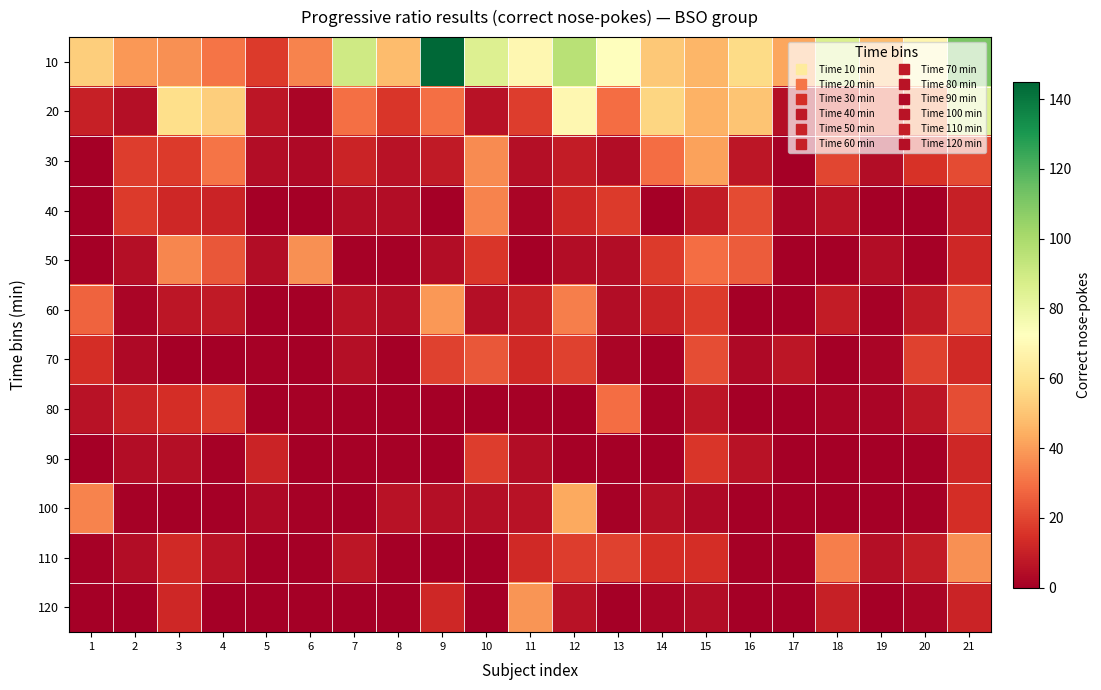

Reading left to right, extract all data points from this chart.

10: 1=53	2=39	3=37	4=31	5=17	6=34	7=90	8=48	9=145	10=85	11=69	12=96	13=72	14=51	15=46	16=57	17=42	18=86	19=48	20=68	21=111
20: 1=10	2=5	3=58	4=53	5=7	6=2	7=30	8=16	9=30	10=6	11=18	12=69	13=29	14=55	15=45	16=50	17=5	18=17	19=24	20=37	21=85
30: 1=0	2=18	3=17	4=31	5=4	6=3	7=11	8=6	9=8	10=36	11=5	12=9	13=4	14=29	15=41	16=7	17=0	18=20	19=4	20=15	21=21
40: 1=0	2=17	3=12	4=11	5=0	6=0	7=4	8=4	9=0	10=34	11=2	12=12	13=17	14=0	15=9	16=21	17=2	18=6	19=0	20=0	21=10
50: 1=0	2=5	3=35	4=24	5=4	6=37	7=1	8=1	9=4	10=16	11=0	12=4	13=4	14=17	15=29	16=25	17=0	18=0	19=4	20=1	21=12
60: 1=27	2=2	3=7	4=8	5=0	6=0	7=6	8=4	9=39	10=5	11=10	12=33	13=4	14=11	15=17	16=0	17=0	18=9	19=1	20=8	21=21
70: 1=14	2=3	3=0	4=0	5=1	6=0	7=5	8=0	9=19	10=24	11=13	12=19	13=2	14=1	15=22	16=3	17=7	18=0	19=2	20=19	21=13
80: 1=6	2=11	3=14	4=17	5=0	6=1	7=1	8=0	9=0	10=0	11=1	12=0	13=29	14=1	15=7	16=0	17=0	18=2	19=2	20=7	21=22
90: 1=0	2=4	3=5	4=1	5=11	6=0	7=1	8=1	9=0	10=18	11=4	12=1	13=0	14=0	15=16	16=6	17=0	18=0	19=0	20=1	21=12
100: 1=34	2=1	3=0	4=0	5=3	6=1	7=0	8=6	9=5	10=5	11=6	12=43	13=1	14=5	15=3	16=0	17=0	18=0	19=0	20=1	21=14
110: 1=1	2=4	3=13	4=6	5=0	6=0	7=7	8=0	9=0	10=0	11=13	12=18	13=19	14=14	15=14	16=1	17=0	18=33	19=5	20=9	21=37
120: 1=0	2=0	3=12	4=0	5=0	6=0	7=0	8=0	9=12	10=0	11=38	12=6	13=0	14=2	15=4	16=0	17=0	18=10	19=0	20=2	21=11